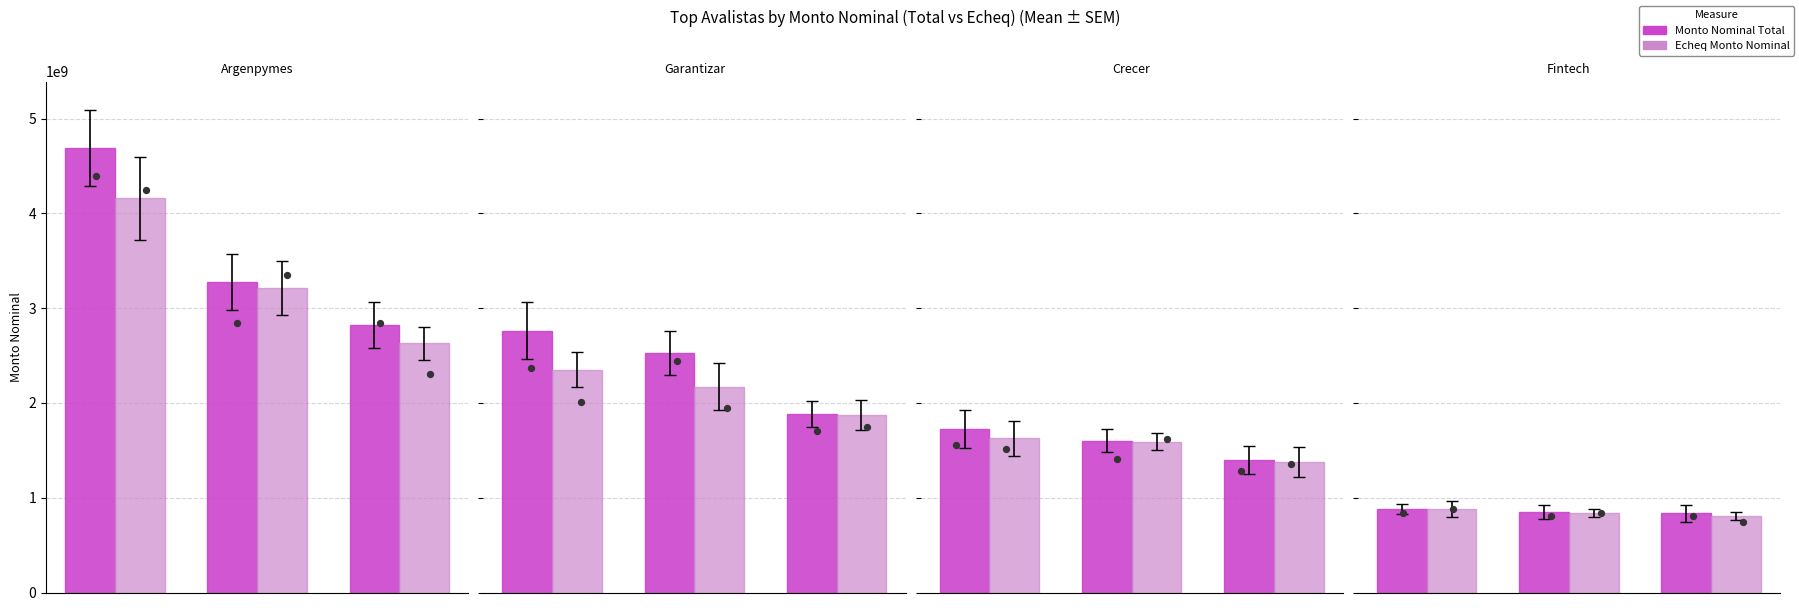

Is the value of Monto Nominal Total at 2 greater than the value of Echeq Monto Nominal at 0?

No